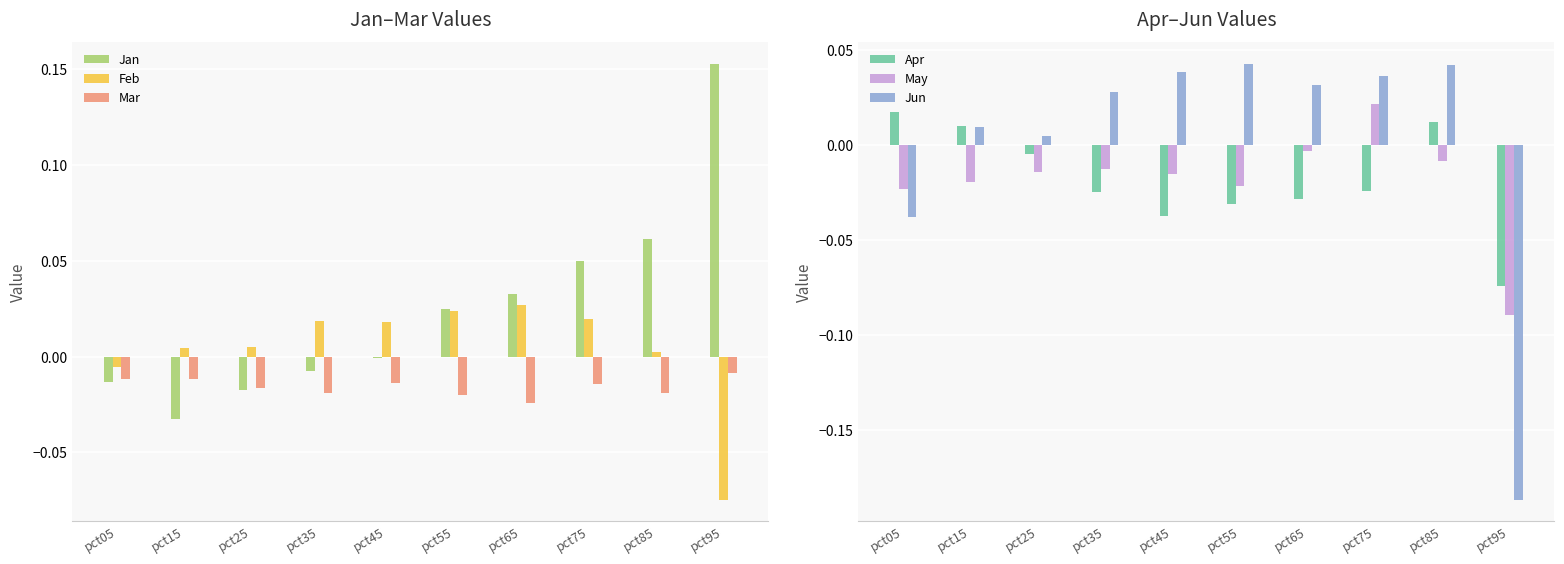

How many bars are there in each group?

6